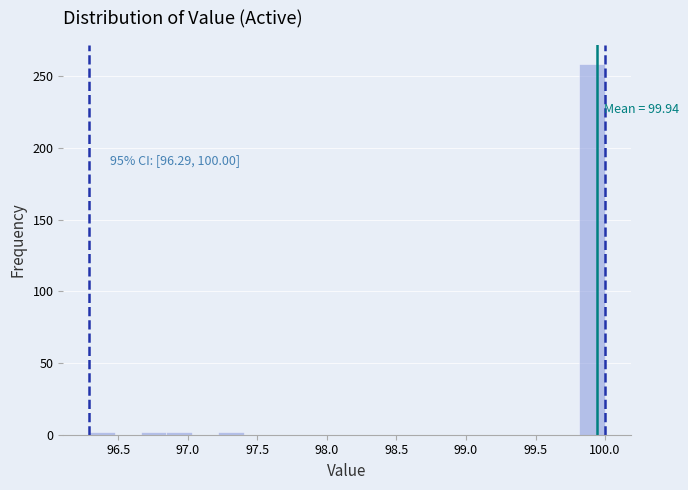

Around what value on the x-axis is the tallest bar? Give the approximate position of its centre, as read against the axis.

99.90